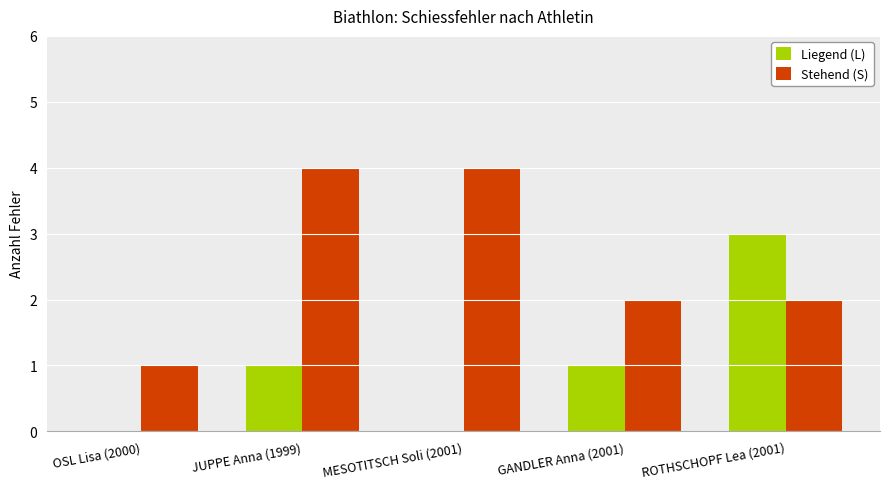

What is the sum of all Stehend (S) values?

13